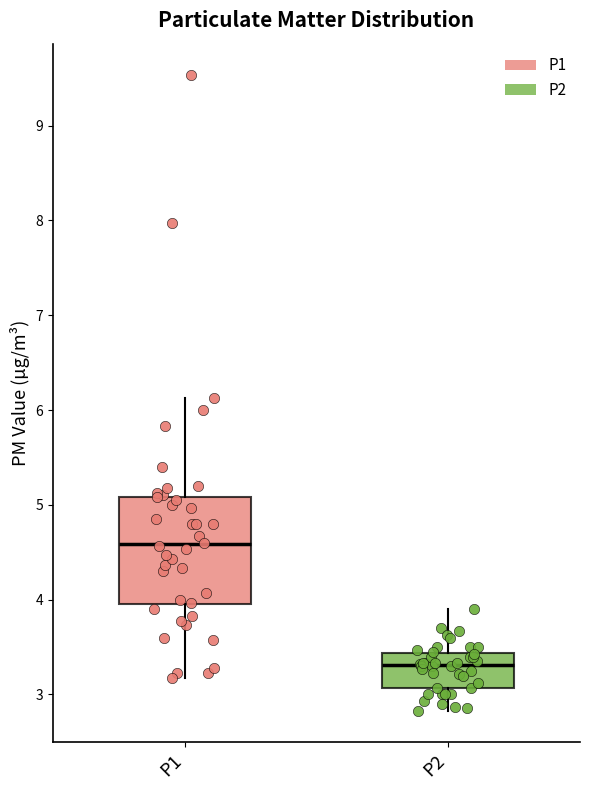

Which box has the highest median line?

P1